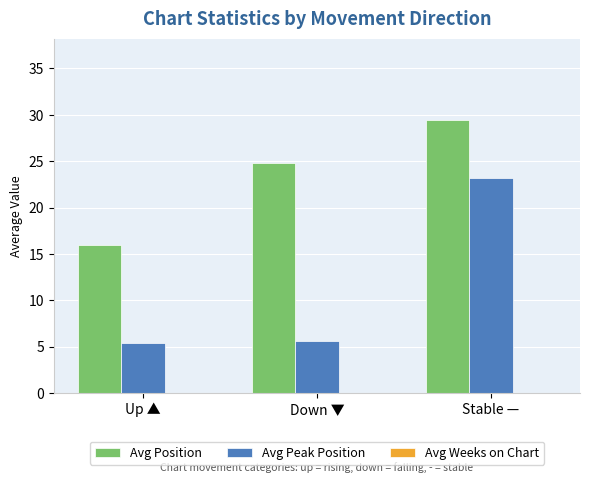

Which series has the widest spread of values?

Avg Peak Position